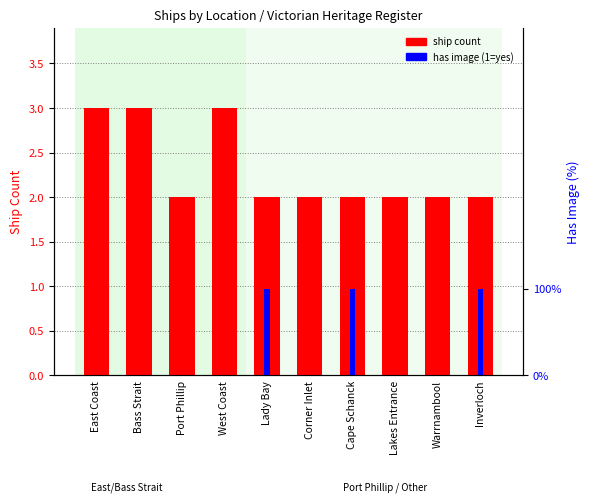

What is the difference between the highest and lowest values at Lakes Entrance?

2